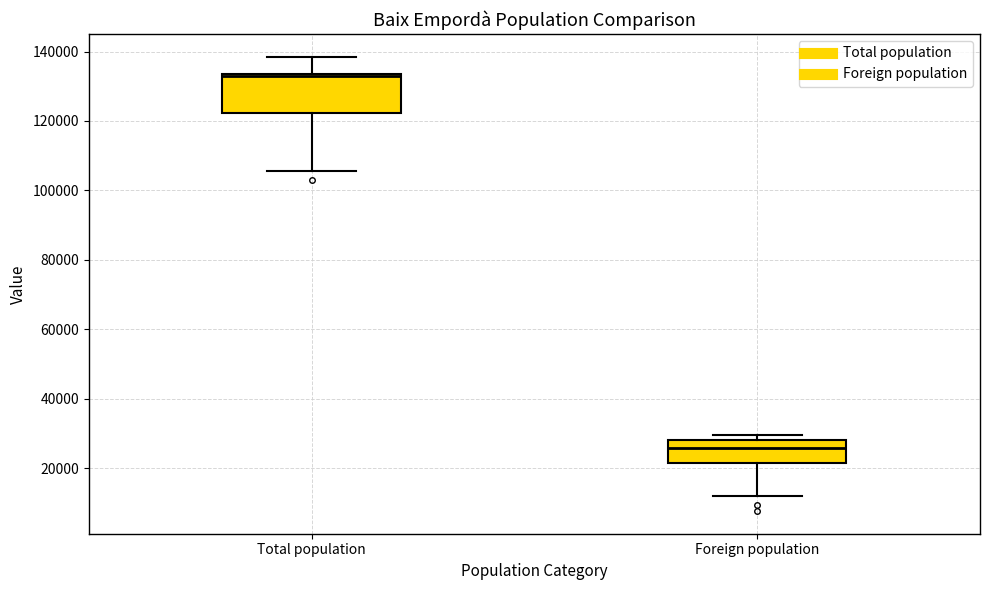

Which box is the tallest, from its lower edge to its upper edge?

Total population